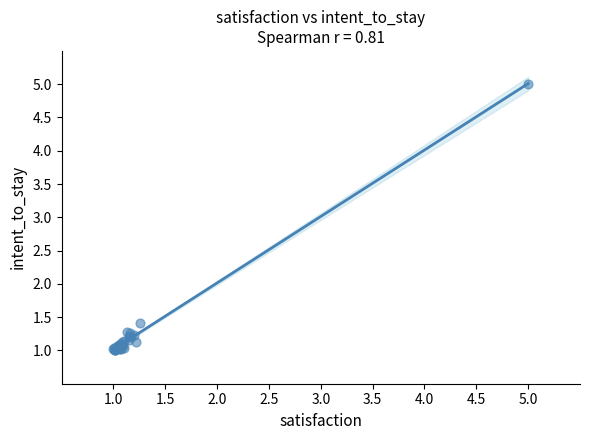

What Y value in the scatter plot is closest to 3?

1.4